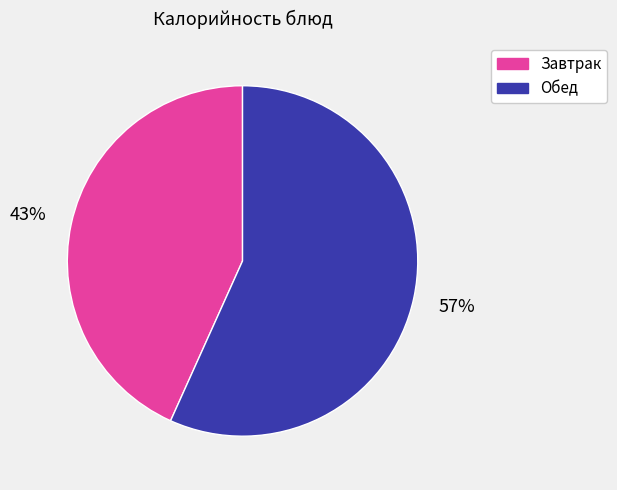

To the nearest percent, what is the average slice percentage?

50%